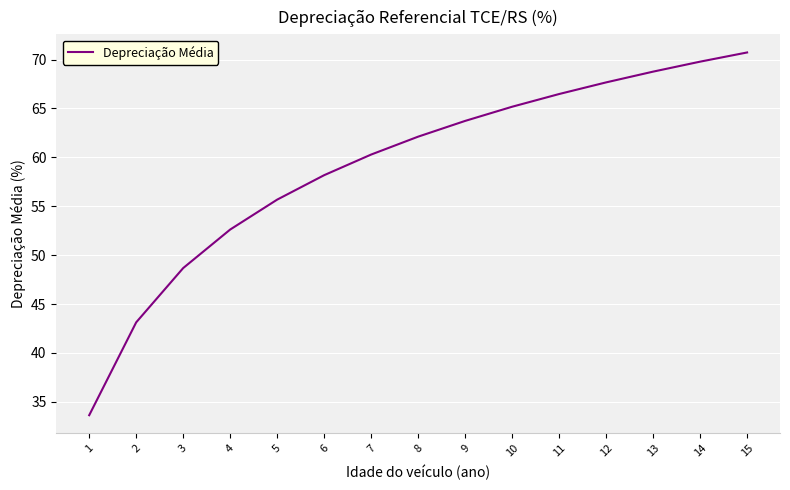

How many lines are shown in the chart?

1